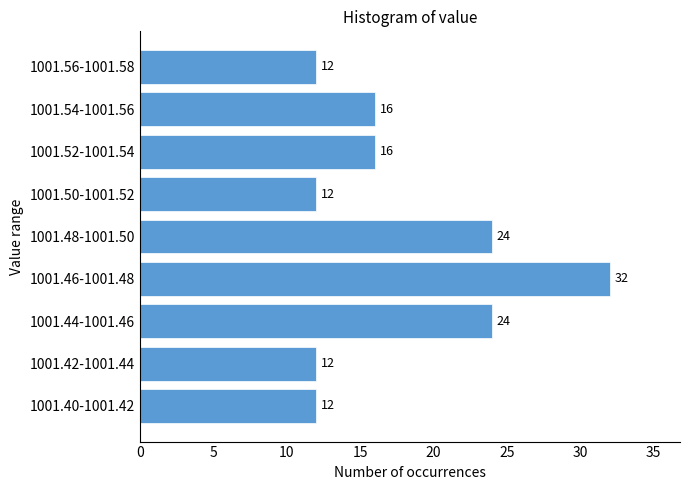

Reading top to bottom, what are all the values shown in this chart?

1001.56-1001.58=12	1001.54-1001.56=16	1001.52-1001.54=16	1001.50-1001.52=12	1001.48-1001.50=24	1001.46-1001.48=32	1001.44-1001.46=24	1001.42-1001.44=12	1001.40-1001.42=12